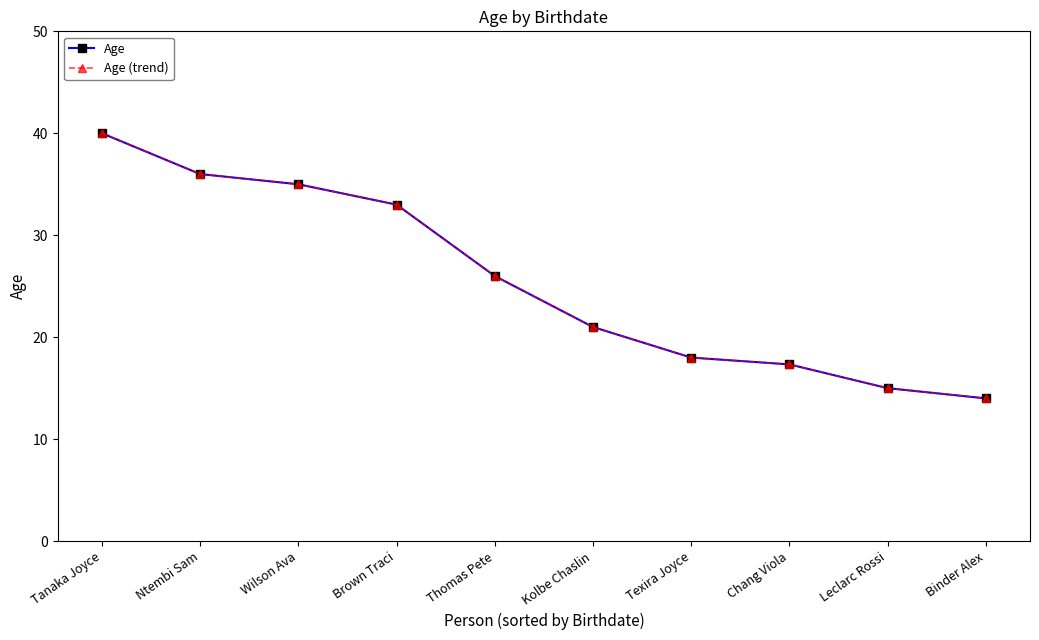

What is the label of the 9th point from the left?

Leclarc Rossi